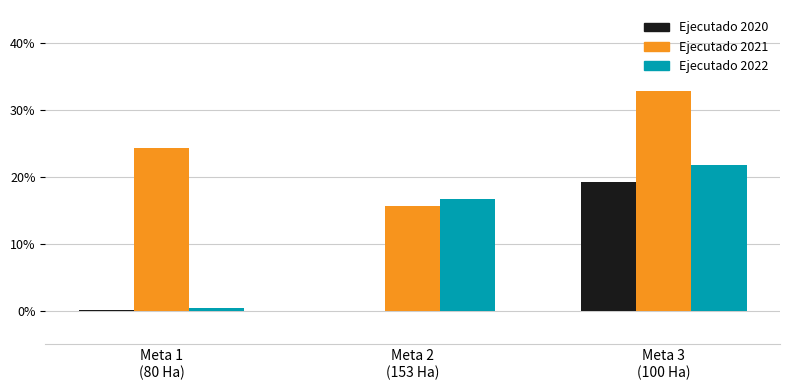

Does the chart contain stacked bars?

No